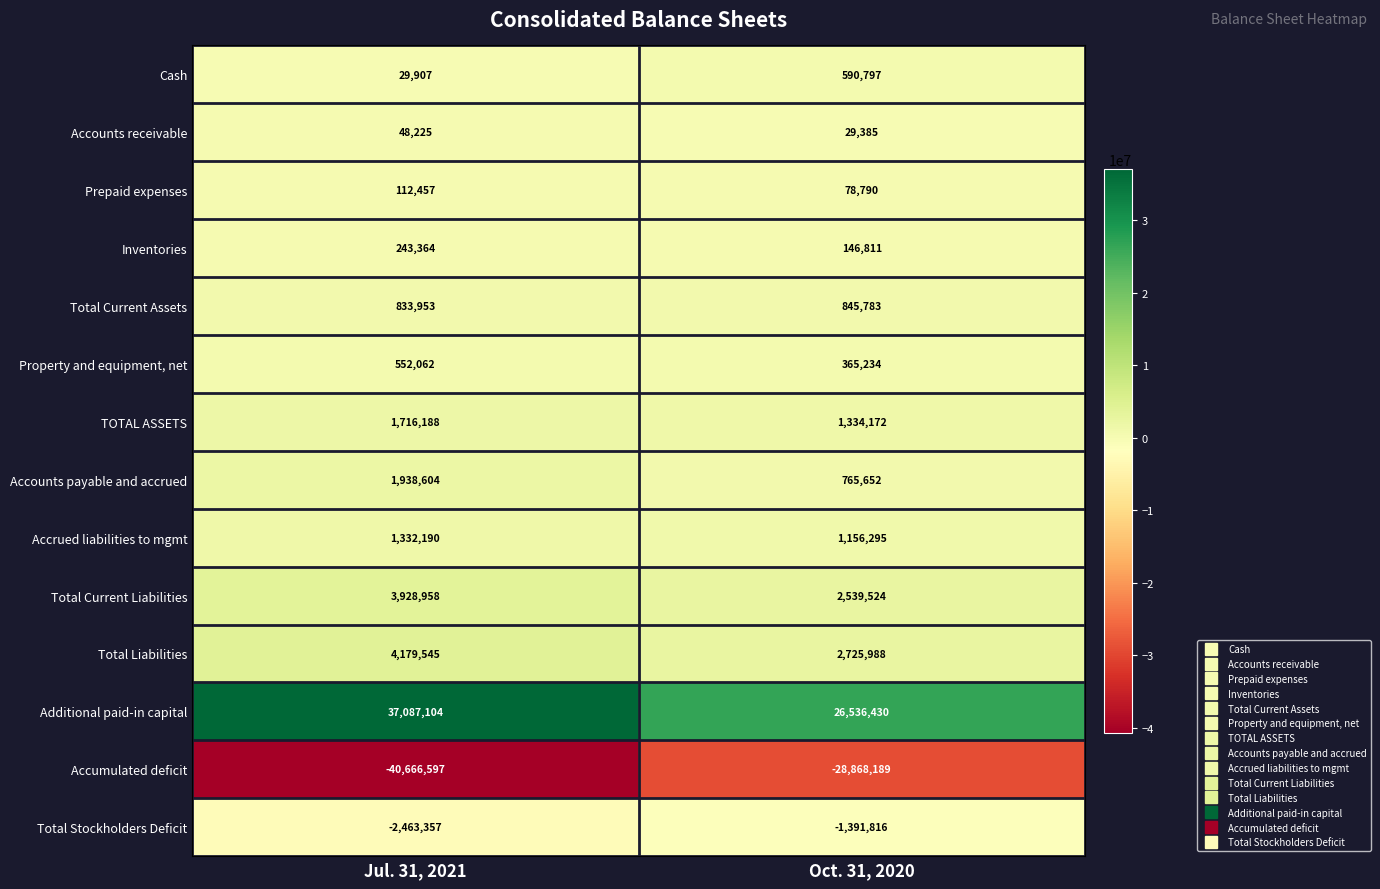

What is the sum of the Cash values at Jul. 31, 2021 and Oct. 31, 2020?

620704